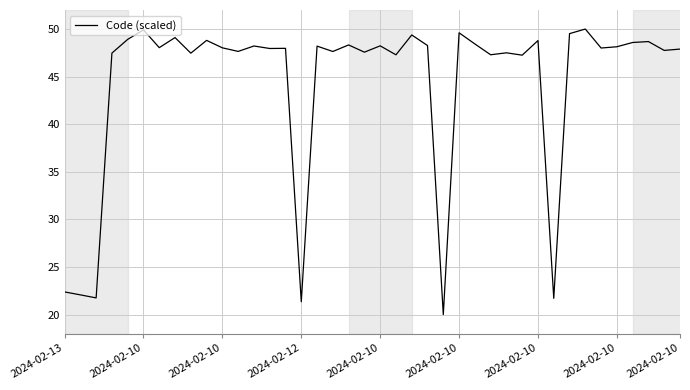

What is the average value?

44.3